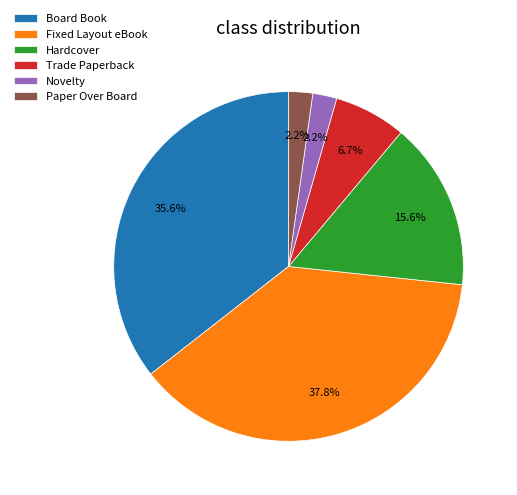

Approximately how many times larger is the value at Paper Over Board compared to Board Book?

0.1